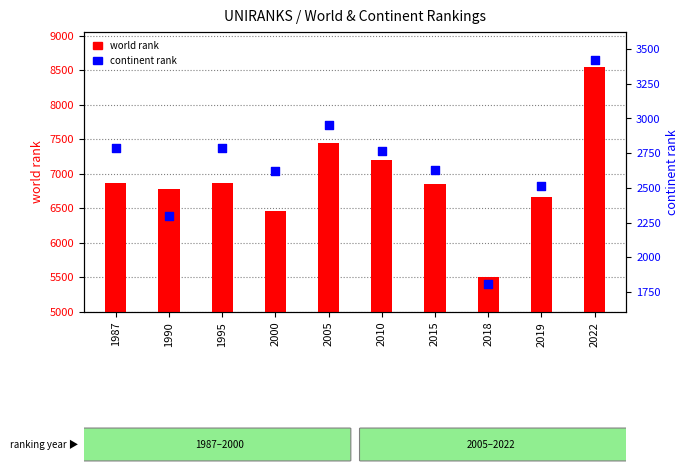

Is the value of continent rank at 2010 greater than the value of world rank at 1990?

No